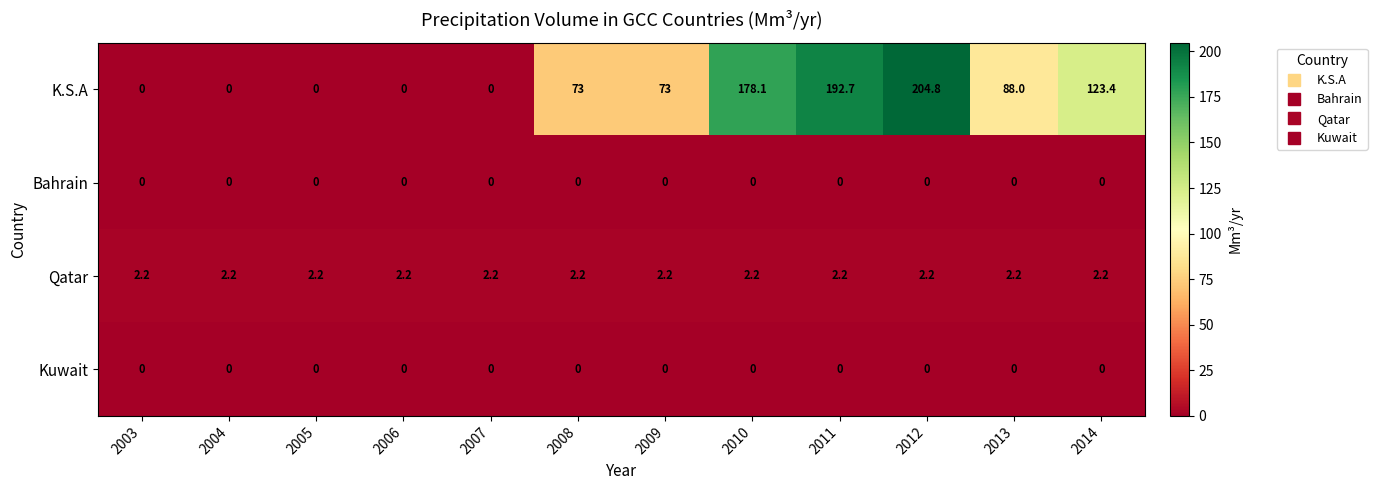

Is it true that K.S.A equals 178.1 at 2010?

True